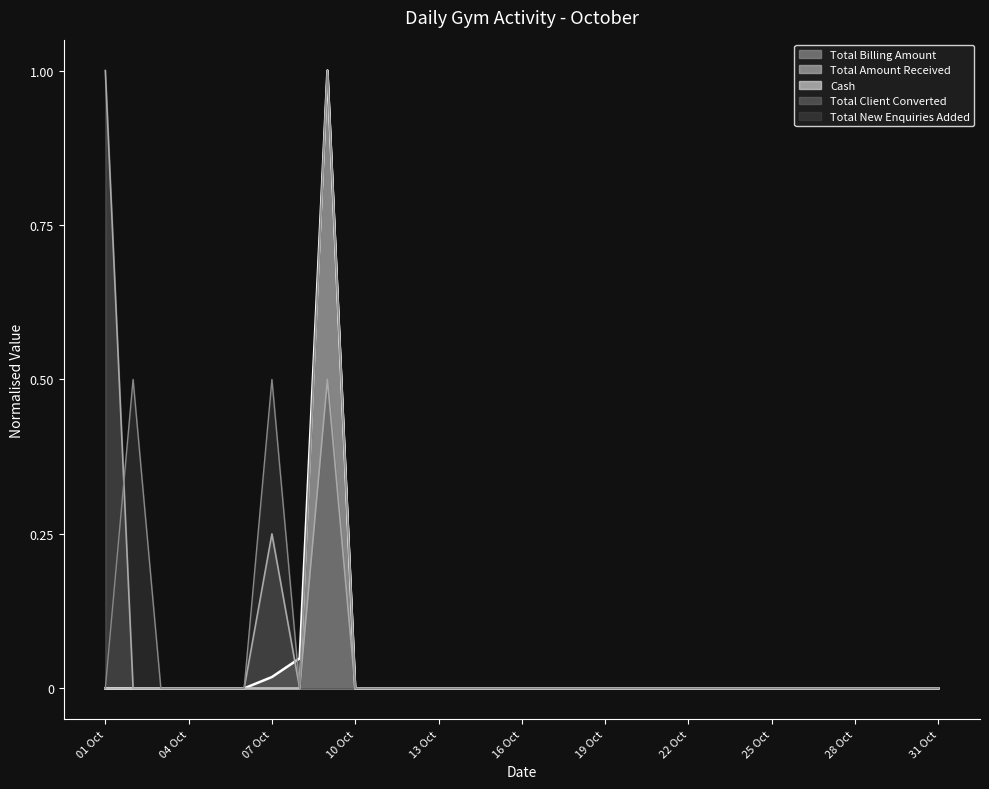

Reading left to right, what are all the values shown in this chart?

Total New Enquiries Added: 01 Oct=0.0	02 Oct=0.5	03 Oct=0.0	04 Oct=0.0	05 Oct=0.0	06 Oct=0.0	07 Oct=0.5	08 Oct=0.0	09 Oct=1.0	10 Oct=0.0	11 Oct=0.0	12 Oct=0.0	13 Oct=0.0	14 Oct=0.0	15 Oct=0.0	16 Oct=0.0	17 Oct=0.0	18 Oct=0.0	19 Oct=0.0	20 Oct=0.0	21 Oct=0.0	22 Oct=0.0	23 Oct=0.0	24 Oct=0.0	25 Oct=0.0	26 Oct=0.0	27 Oct=0.0	28 Oct=0.0	29 Oct=0.0	30 Oct=0.0	31 Oct=0.0
Total Client Converted: 01 Oct=1.0	02 Oct=0.0	03 Oct=0.0	04 Oct=0.0	05 Oct=0.0	06 Oct=0.0	07 Oct=0.2	08 Oct=0.0	09 Oct=0.5	10 Oct=0.0	11 Oct=0.0	12 Oct=0.0	13 Oct=0.0	14 Oct=0.0	15 Oct=0.0	16 Oct=0.0	17 Oct=0.0	18 Oct=0.0	19 Oct=0.0	20 Oct=0.0	21 Oct=0.0	22 Oct=0.0	23 Oct=0.0	24 Oct=0.0	25 Oct=0.0	26 Oct=0.0	27 Oct=0.0	28 Oct=0.0	29 Oct=0.0	30 Oct=0.0	31 Oct=0.0
Total Billing Amount: 01 Oct=0.0	02 Oct=0.0	03 Oct=0.0	04 Oct=0.0	05 Oct=0.0	06 Oct=0.0	07 Oct=0.0	08 Oct=0.0	09 Oct=1.0	10 Oct=0.0	11 Oct=0.0	12 Oct=0.0	13 Oct=0.0	14 Oct=0.0	15 Oct=0.0	16 Oct=0.0	17 Oct=0.0	18 Oct=0.0	19 Oct=0.0	20 Oct=0.0	21 Oct=0.0	22 Oct=0.0	23 Oct=0.0	24 Oct=0.0	25 Oct=0.0	26 Oct=0.0	27 Oct=0.0	28 Oct=0.0	29 Oct=0.0	30 Oct=0.0	31 Oct=0.0
Total Amount Received: 01 Oct=0.0	02 Oct=0.0	03 Oct=0.0	04 Oct=0.0	05 Oct=0.0	06 Oct=0.0	07 Oct=0.0	08 Oct=0.0	09 Oct=1.0	10 Oct=0.0	11 Oct=0.0	12 Oct=0.0	13 Oct=0.0	14 Oct=0.0	15 Oct=0.0	16 Oct=0.0	17 Oct=0.0	18 Oct=0.0	19 Oct=0.0	20 Oct=0.0	21 Oct=0.0	22 Oct=0.0	23 Oct=0.0	24 Oct=0.0	25 Oct=0.0	26 Oct=0.0	27 Oct=0.0	28 Oct=0.0	29 Oct=0.0	30 Oct=0.0	31 Oct=0.0
Cash: 01 Oct=0.0	02 Oct=0.0	03 Oct=0.0	04 Oct=0.0	05 Oct=0.0	06 Oct=0.0	07 Oct=0.0	08 Oct=0.0	09 Oct=1.0	10 Oct=0.0	11 Oct=0.0	12 Oct=0.0	13 Oct=0.0	14 Oct=0.0	15 Oct=0.0	16 Oct=0.0	17 Oct=0.0	18 Oct=0.0	19 Oct=0.0	20 Oct=0.0	21 Oct=0.0	22 Oct=0.0	23 Oct=0.0	24 Oct=0.0	25 Oct=0.0	26 Oct=0.0	27 Oct=0.0	28 Oct=0.0	29 Oct=0.0	30 Oct=0.0	31 Oct=0.0